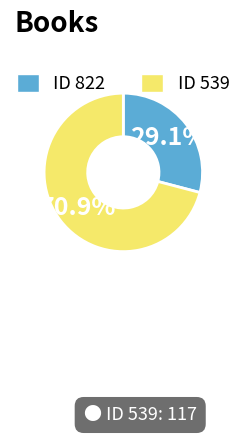

Is there any slice that represents more than half of the pie?

Yes